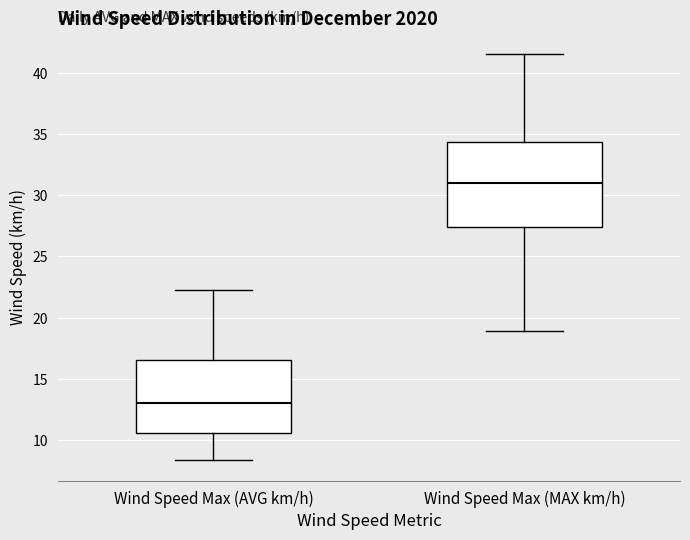

Which box has the lowest median line?

Wind Speed Max (AVG km/h)